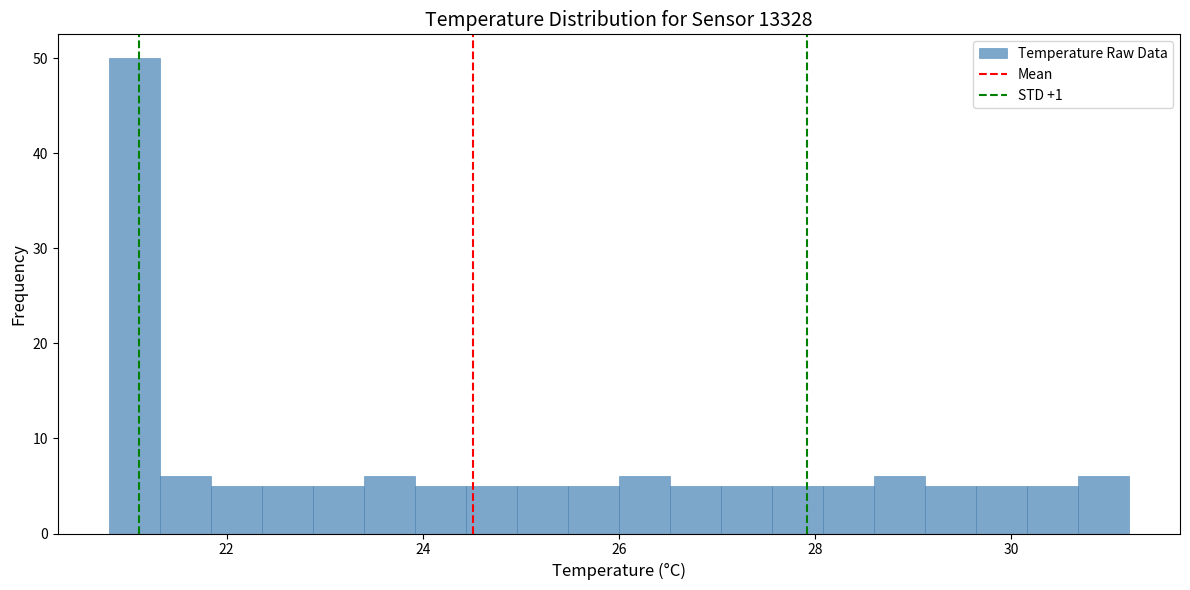

Around what value on the x-axis is the tallest bar? Give the approximate position of its centre, as read against the axis.

21.0